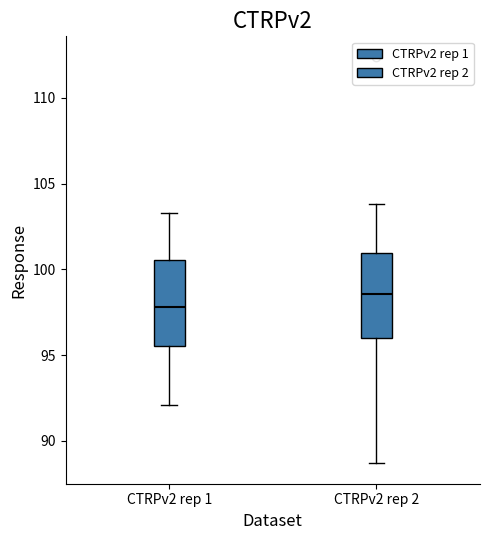

Where does the median line of the box for CTRPv2 rep 1 sit on the y-axis? The values are not printed on the chart, so give them approximately, as read against the axis.

98.0